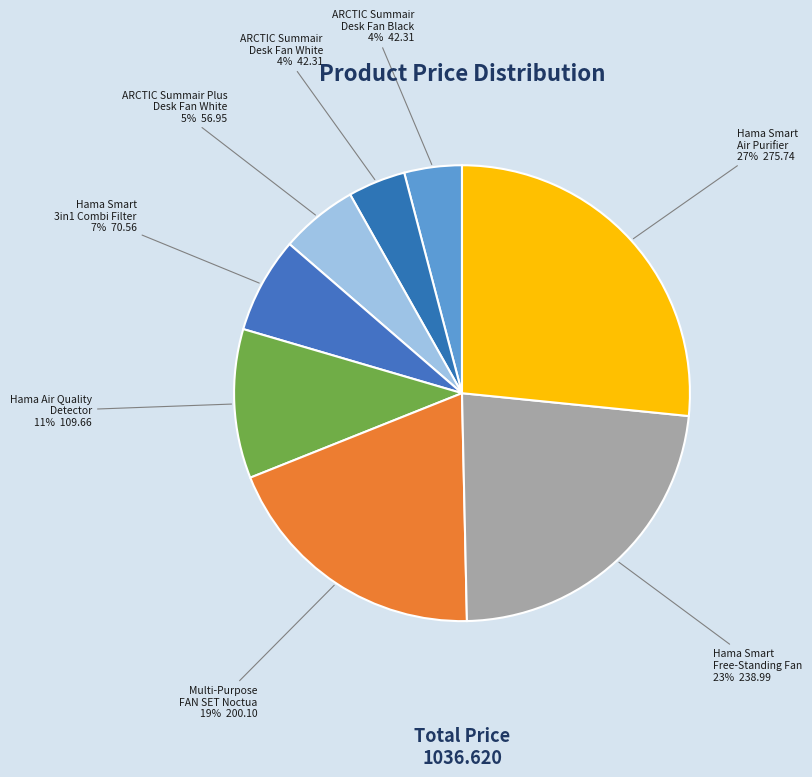

Is Hama Smart Free-Standing Fan the majority of the pie?

No